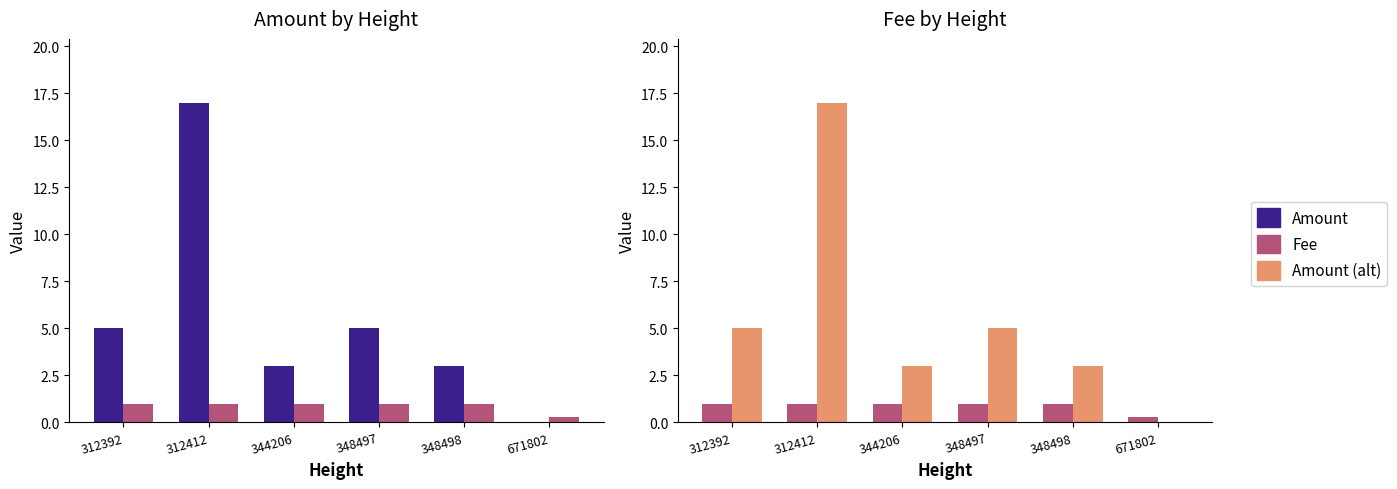

The value of Fee at 312412 is 1.6. True or false?

False